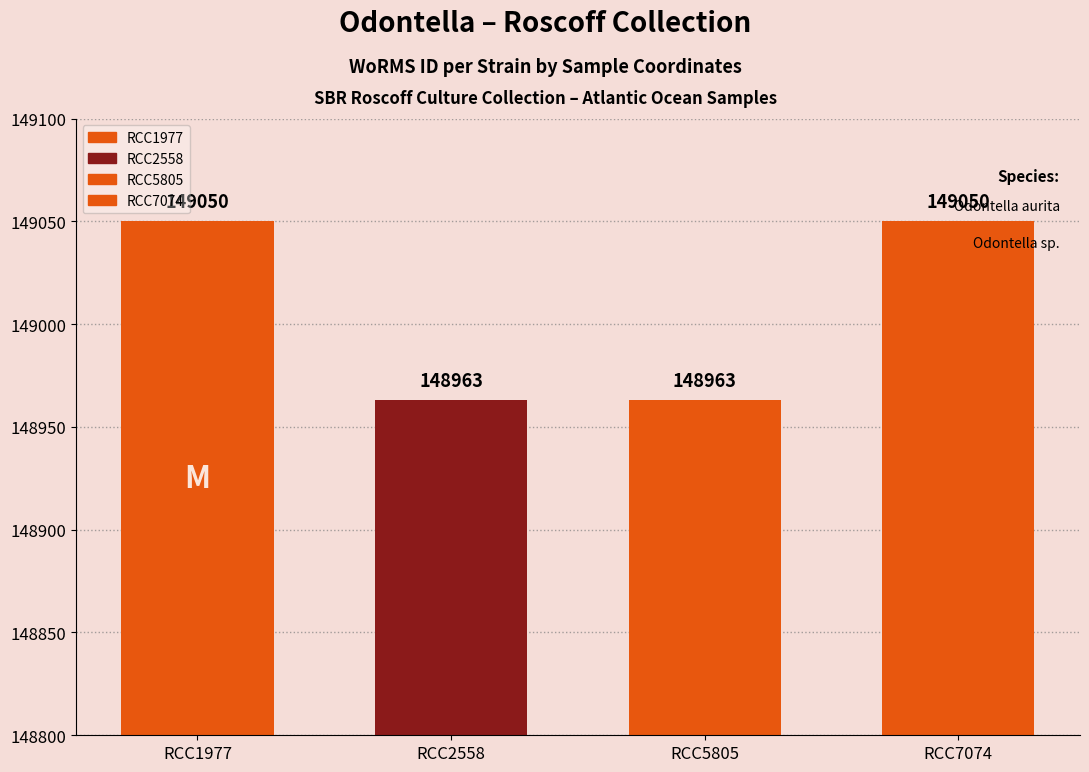

What is the average value?

149006